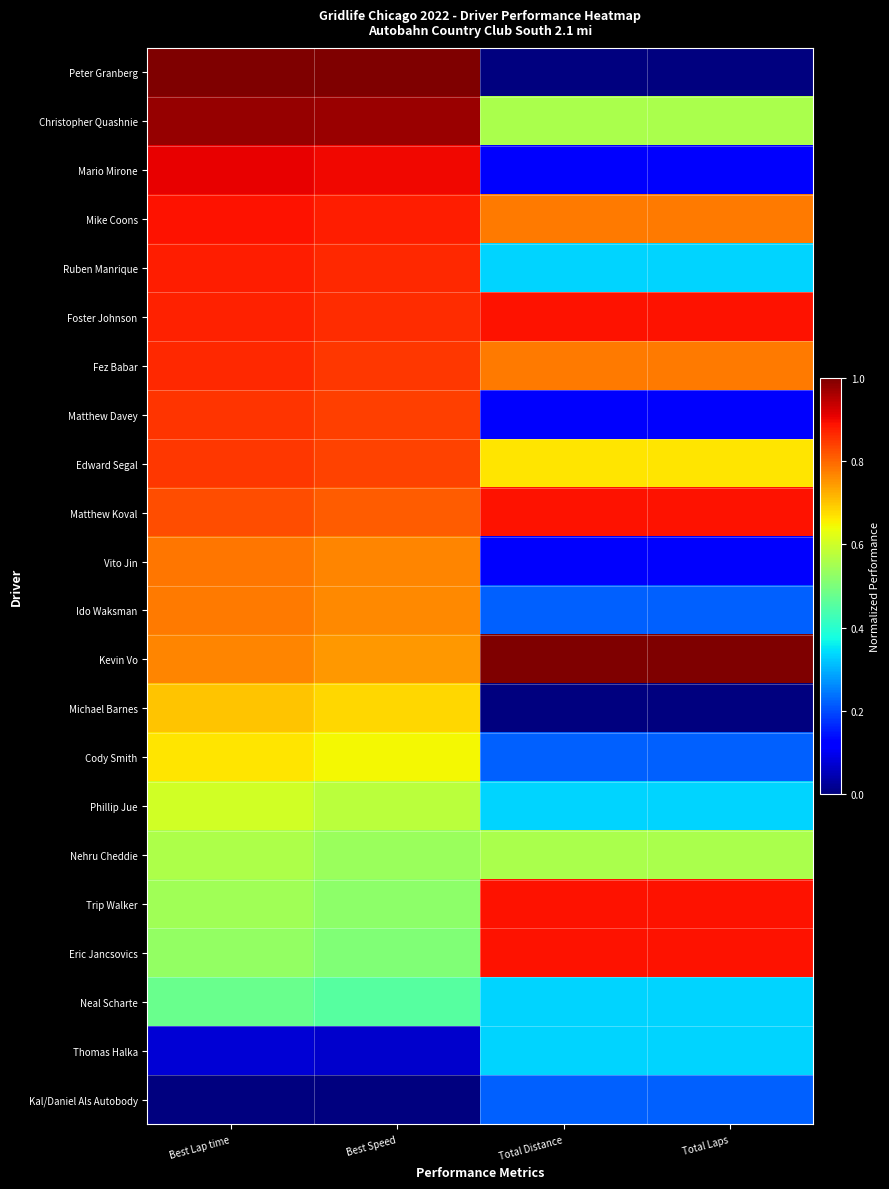

Reading left to right, what are all the values shown in this chart?

Peter Granberg: Best Lap time=1.0	Best Speed=1.0	Total Distance=0.0	Total Laps=0.0
Christopher Quashnie: Best Lap time=1.0	Best Speed=1.0	Total Distance=0.6	Total Laps=0.6
Mario Mirone: Best Lap time=0.9	Best Speed=0.9	Total Distance=0.1	Total Laps=0.1
Mike Coons: Best Lap time=0.9	Best Speed=0.9	Total Distance=0.8	Total Laps=0.8
Ruben Manrique: Best Lap time=0.9	Best Speed=0.9	Total Distance=0.3	Total Laps=0.3
Foster Johnson: Best Lap time=0.9	Best Speed=0.9	Total Distance=0.9	Total Laps=0.9
Fez Babar: Best Lap time=0.9	Best Speed=0.9	Total Distance=0.8	Total Laps=0.8
Matthew Davey: Best Lap time=0.9	Best Speed=0.8	Total Distance=0.1	Total Laps=0.1
Edward Segal: Best Lap time=0.9	Best Speed=0.8	Total Distance=0.7	Total Laps=0.7
Matthew Koval: Best Lap time=0.8	Best Speed=0.8	Total Distance=0.9	Total Laps=0.9
Vito Jin: Best Lap time=0.8	Best Speed=0.8	Total Distance=0.1	Total Laps=0.1
Ido Waksman: Best Lap time=0.8	Best Speed=0.8	Total Distance=0.2	Total Laps=0.2
Kevin Vo: Best Lap time=0.8	Best Speed=0.7	Total Distance=1.0	Total Laps=1.0
Michael Barnes: Best Lap time=0.7	Best Speed=0.7	Total Distance=0.0	Total Laps=0.0
Cody Smith: Best Lap time=0.7	Best Speed=0.6	Total Distance=0.2	Total Laps=0.2
Phillip Jue: Best Lap time=0.6	Best Speed=0.6	Total Distance=0.3	Total Laps=0.3
Nehru Cheddie: Best Lap time=0.6	Best Speed=0.5	Total Distance=0.6	Total Laps=0.6
Trip Walker: Best Lap time=0.5	Best Speed=0.5	Total Distance=0.9	Total Laps=0.9
Eric Jancsovics: Best Lap time=0.5	Best Speed=0.5	Total Distance=0.9	Total Laps=0.9
Neal Scharte: Best Lap time=0.5	Best Speed=0.5	Total Distance=0.3	Total Laps=0.3
Thomas Halka: Best Lap time=0.1	Best Speed=0.1	Total Distance=0.3	Total Laps=0.3
Kal/Daniel Als Autobody: Best Lap time=0.0	Best Speed=0.0	Total Distance=0.2	Total Laps=0.2